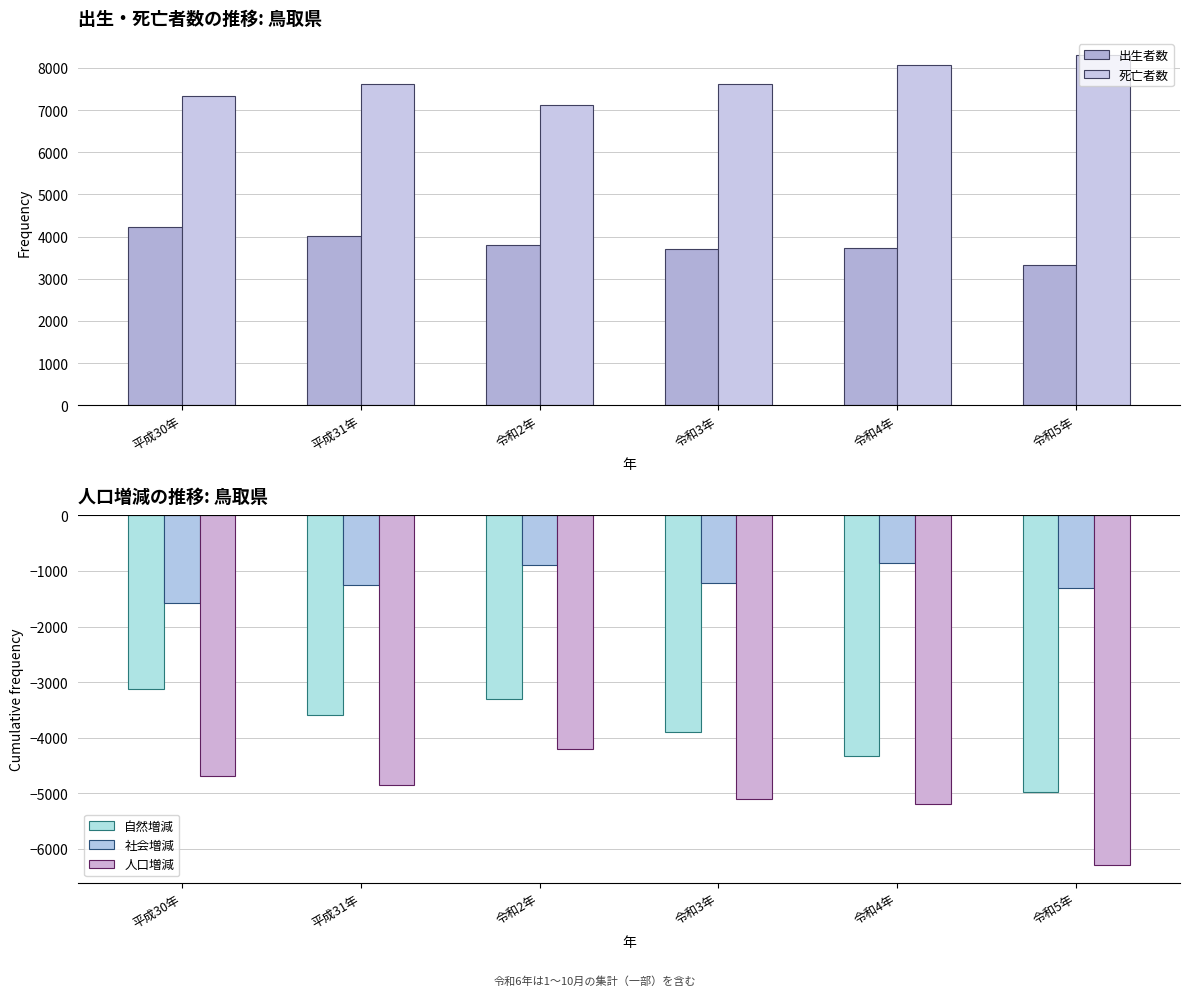

Reading right to left, what are all the values shown in this chart?

出生者数: 令和5年=3316	令和4年=3729	令和3年=3710	令和2年=3800	平成31年=4013	平成30年=4223
死亡者数: 令和5年=8296	令和4年=8064	令和3年=7611	令和2年=7110	平成31年=7611	平成30年=7340
自然増減: 令和5年=-4980	令和4年=-4335	令和3年=-3901	令和2年=-3310	平成31年=-3598	平成30年=-3117
社会増減: 令和5年=-1313	令和4年=-853	令和3年=-1208	令和2年=-894	平成31年=-1248	平成30年=-1572
人口増減: 令和5年=-6293	令和4年=-5188	令和3年=-5109	令和2年=-4204	平成31年=-4846	平成30年=-4689